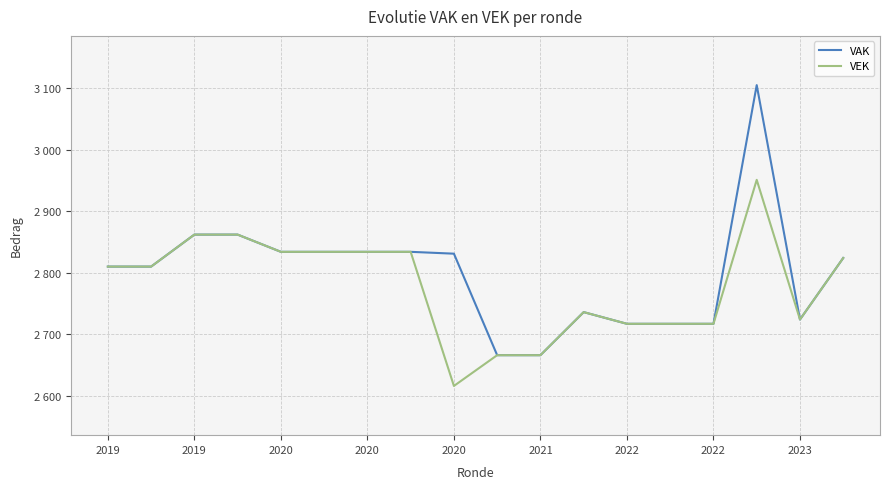

What are all the series names shown in the legend?

VAK, VEK